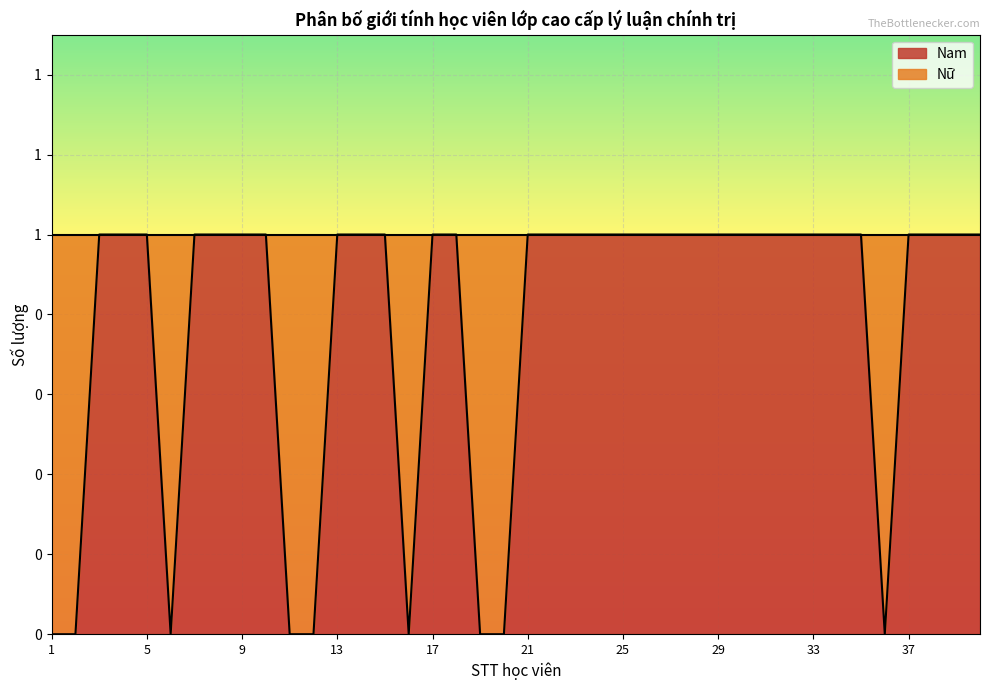

Which category has the highest value across all series?

3